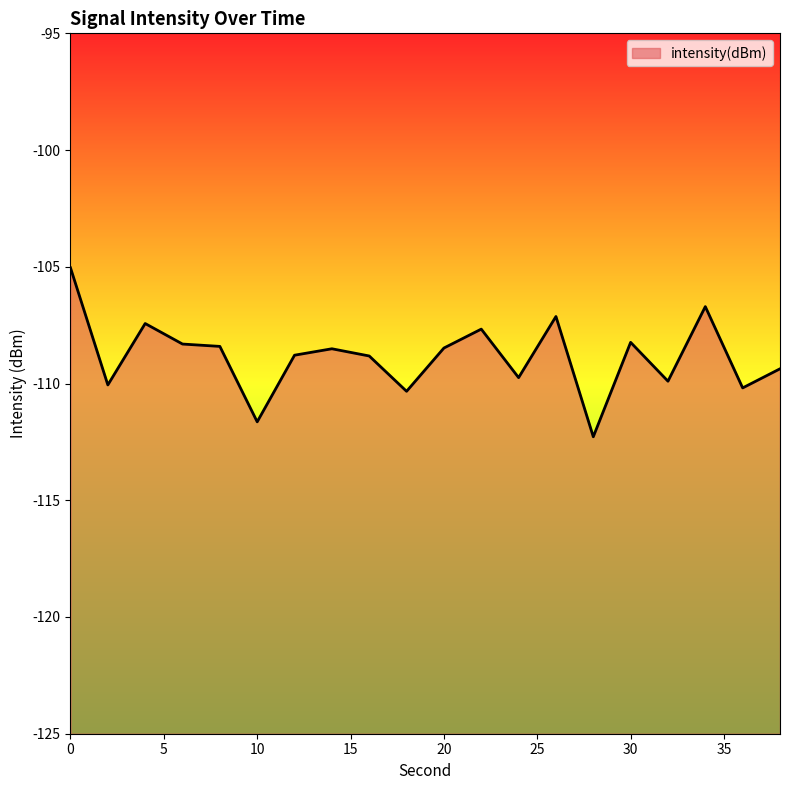

How many lines are shown in the chart?

1